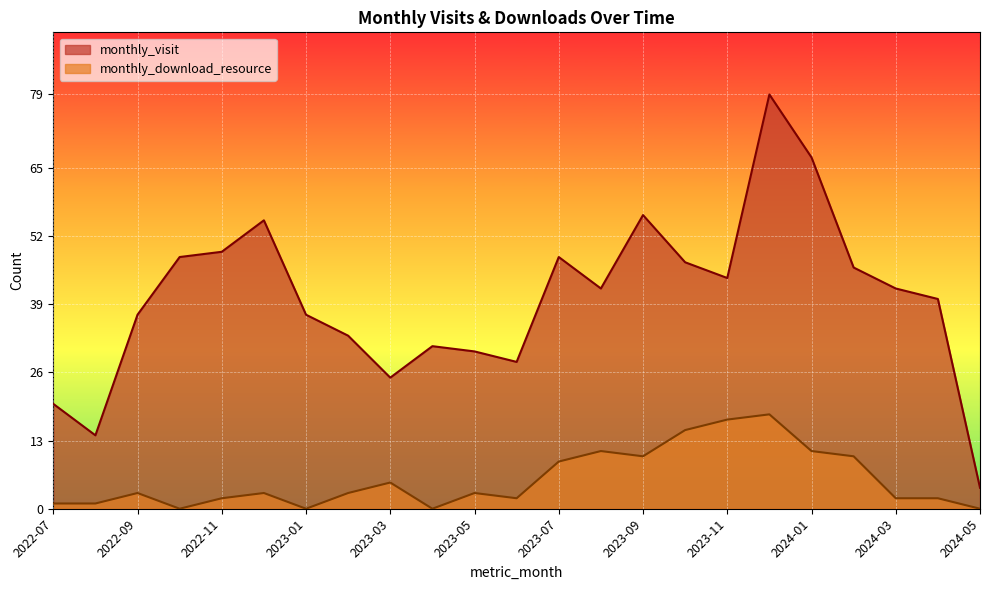

At which label does monthly_download_resource first exceed 3?

2023-03